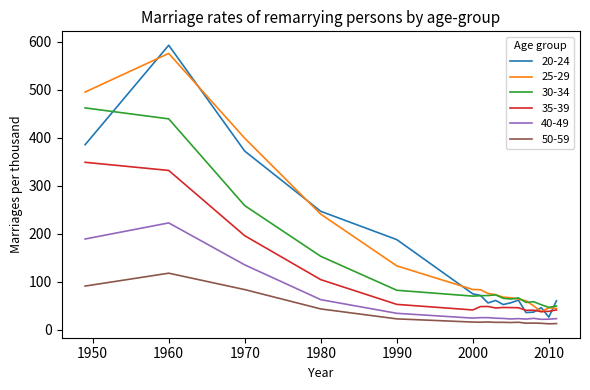

Which series has the largest range (max minus min)?

20-24